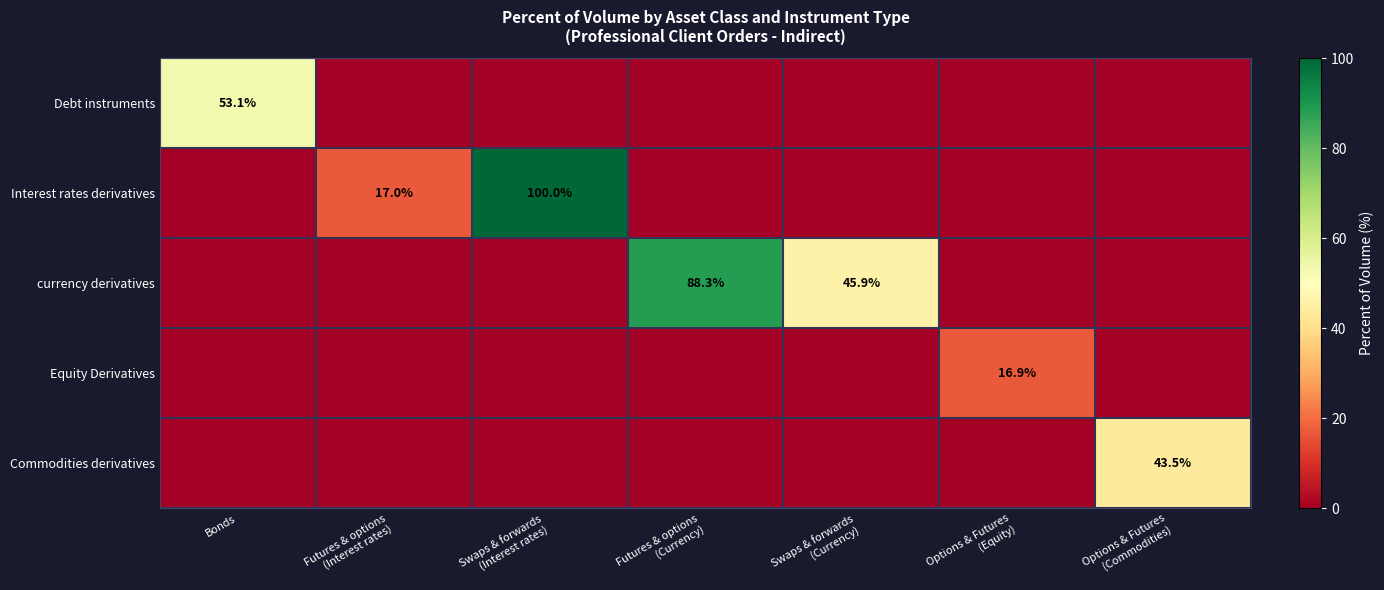

Between Futures & options (Interest rates) and Swaps & forwards (Interest rates), which series saw the biggest shift?

Interest rates derivatives